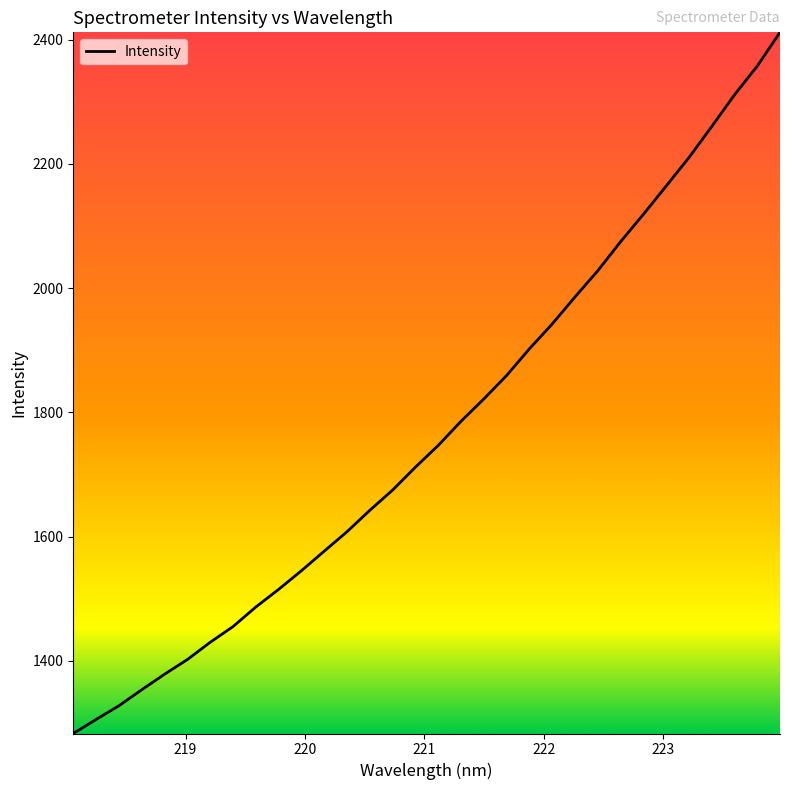

What is the greatest value displayed?

2412.0